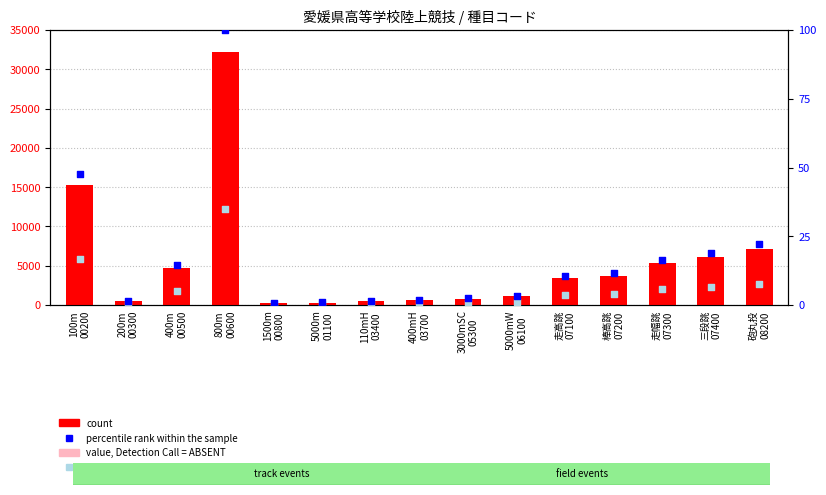

Is the value of value, Detection Call = ABSENT at 走高跳
07100 greater than the value of count at 5000mW
06100?

Yes